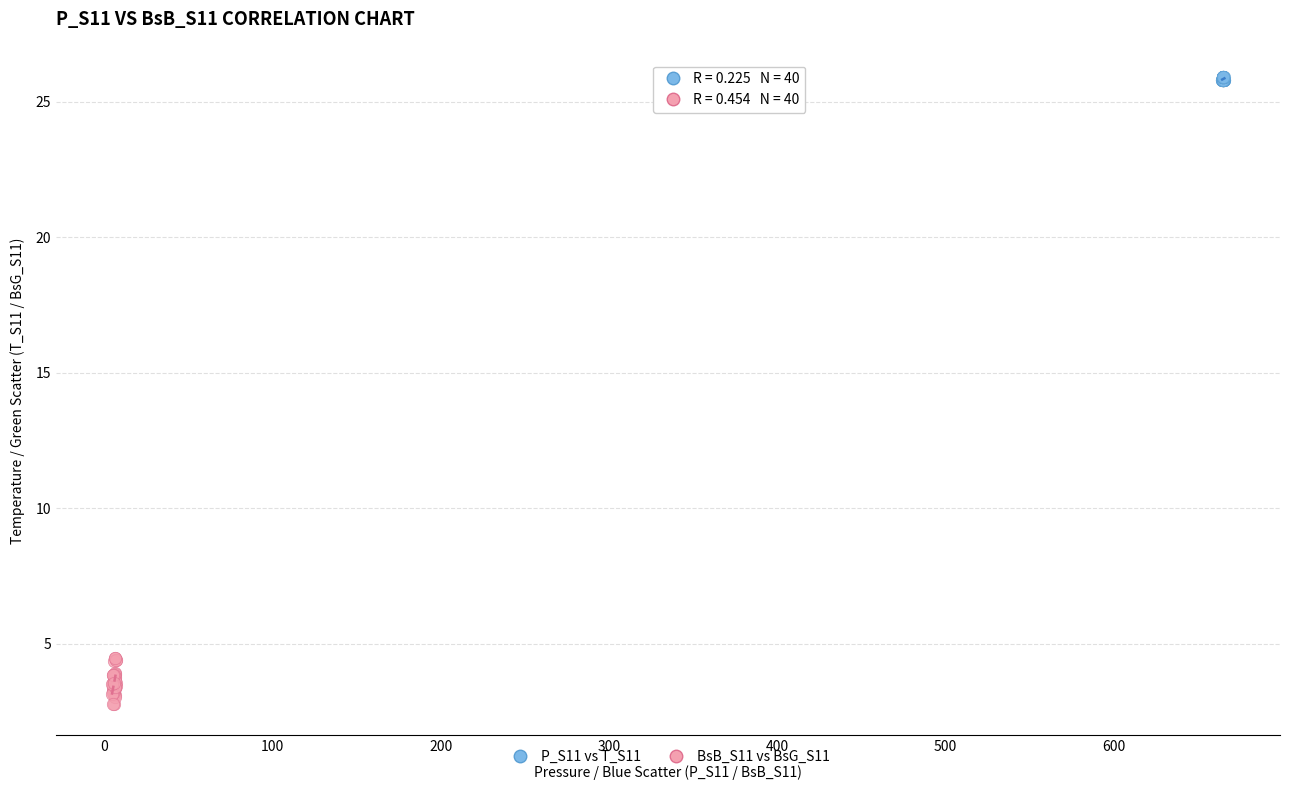

Which series contains the highest Y value?

P_S11 vs T_S11